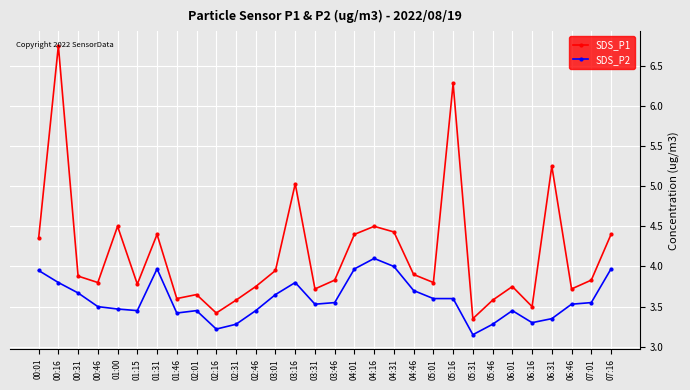

At which label does SDS_P1 reach its peak?

00:16